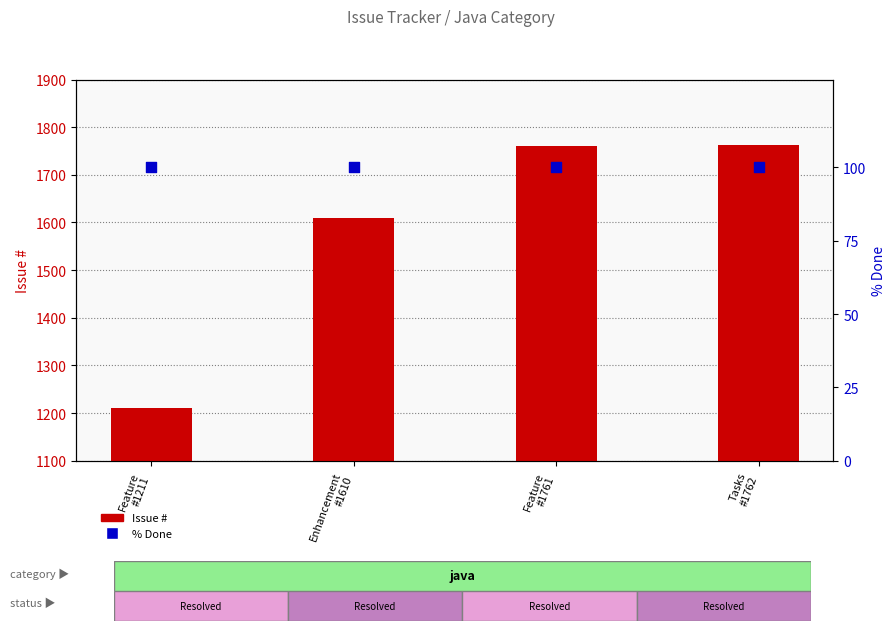

Which series has the largest total across all categories?

Issue #